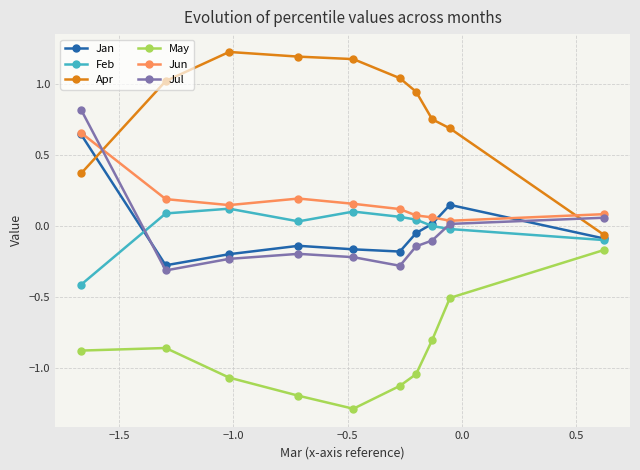

What is the smallest value displayed?

-1.3